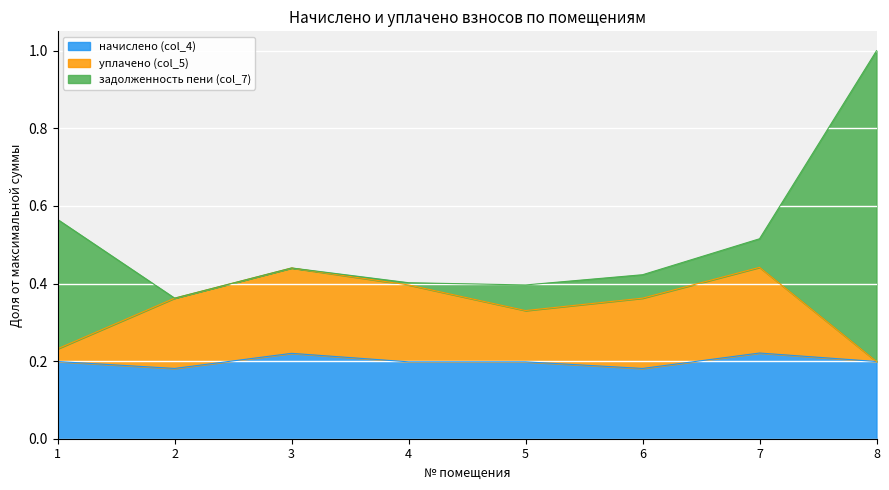

At which category is the sum across all series the highest?

8